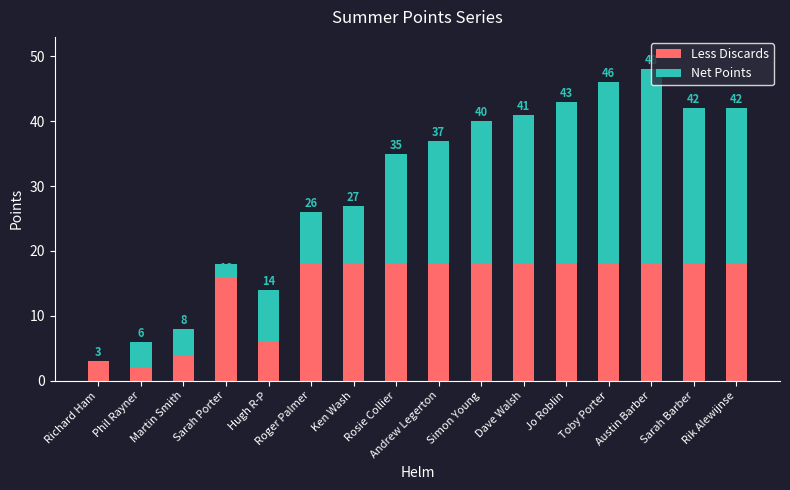

What is the sum of the Net Points values at Austin Barber and Phil Rayner?

34